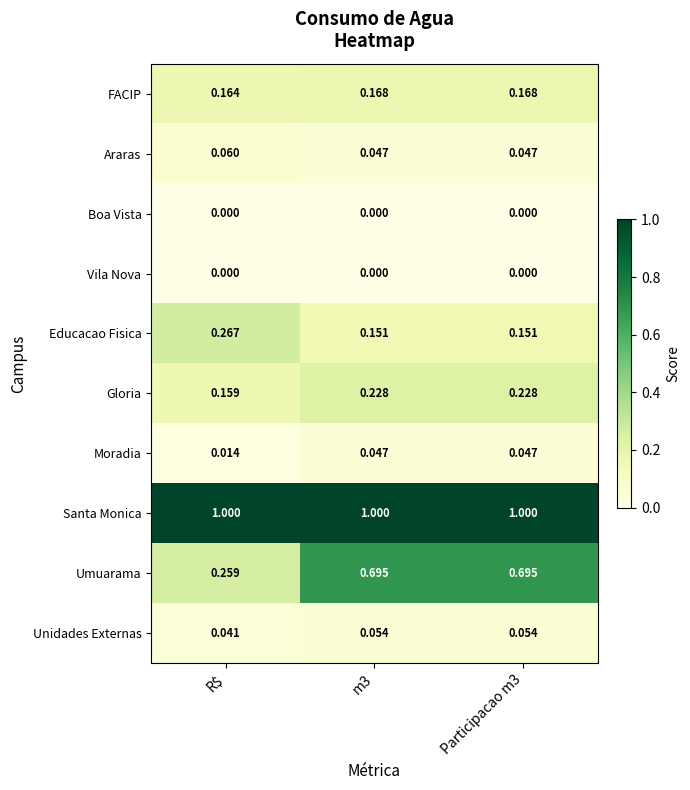

Which series has the largest range (max minus min)?

Umuarama